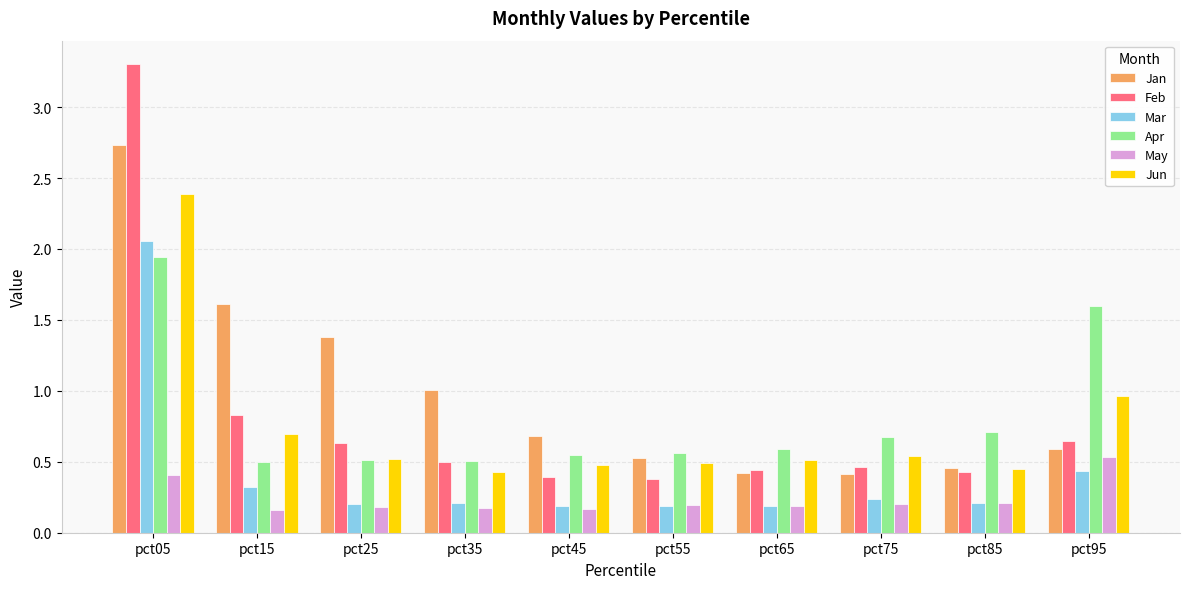

How many bars are there in each group?

6